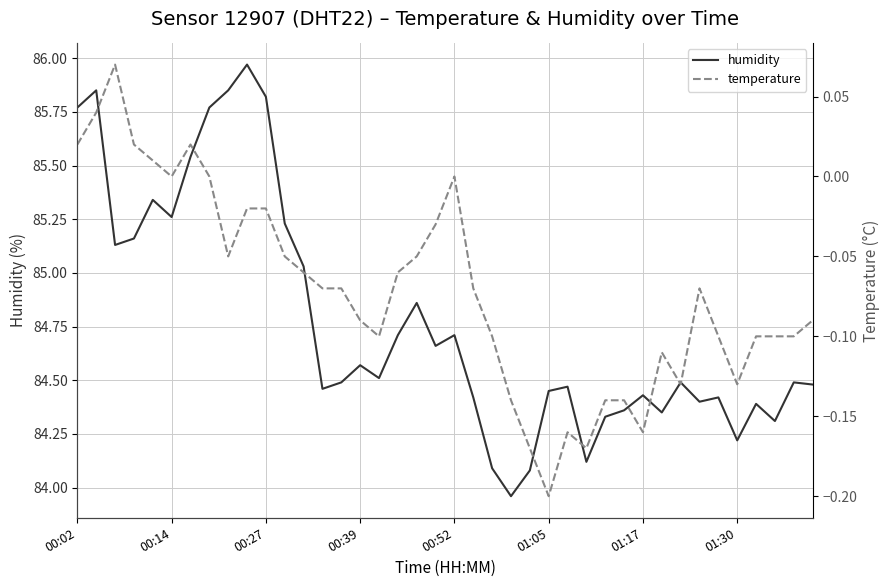

True or false: temperature and humidity intersect in this chart.

False